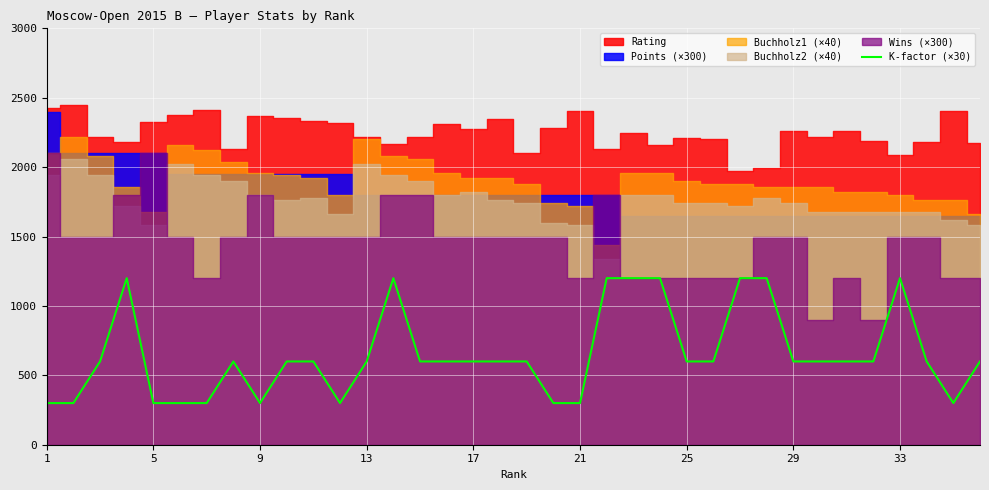

What is the minimum value for K-factor (×30)?

300